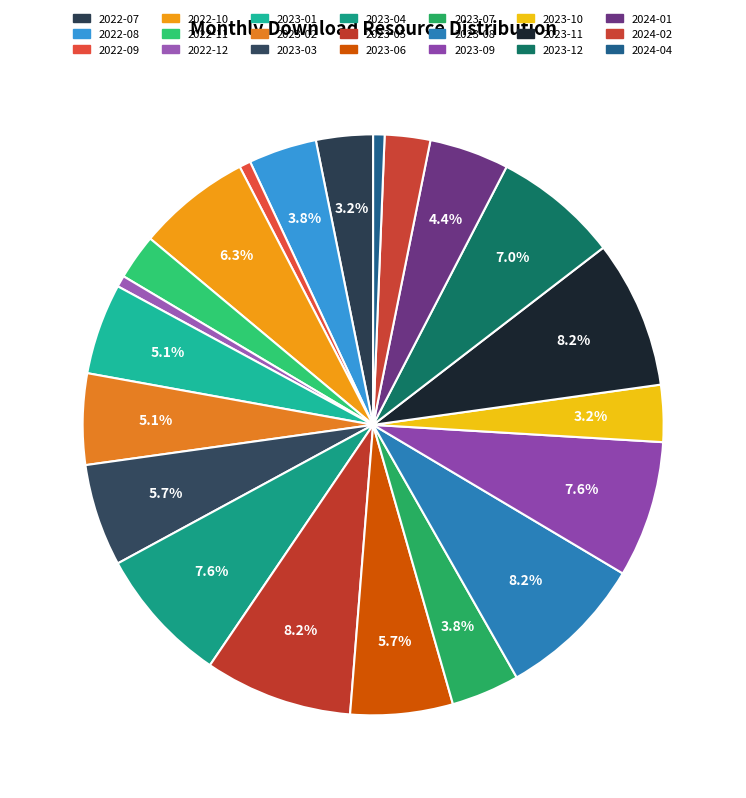

What is the smallest slice in the pie chart?

2022-09